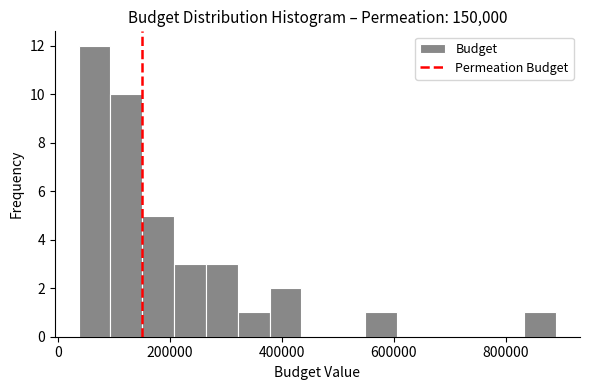

Around what value on the x-axis is the tallest bar? Give the approximate position of its centre, as read against the axis.

60000